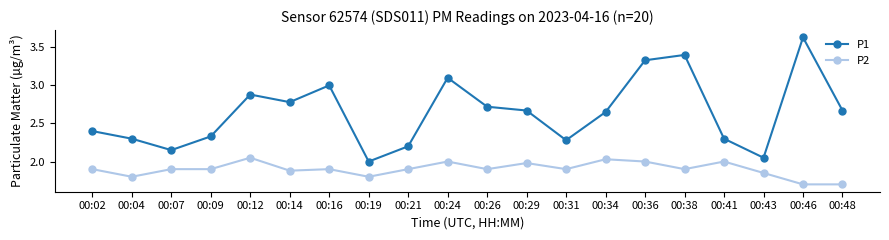

True or false: P1 has more than 1 interior local peaks.

True